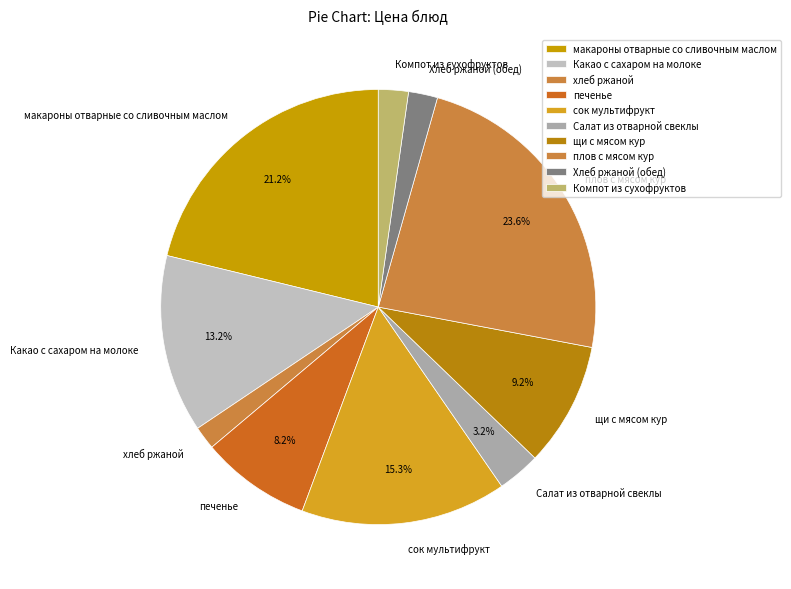

Does макароны отварные со сливочным маслом represent more than half of the total?

No